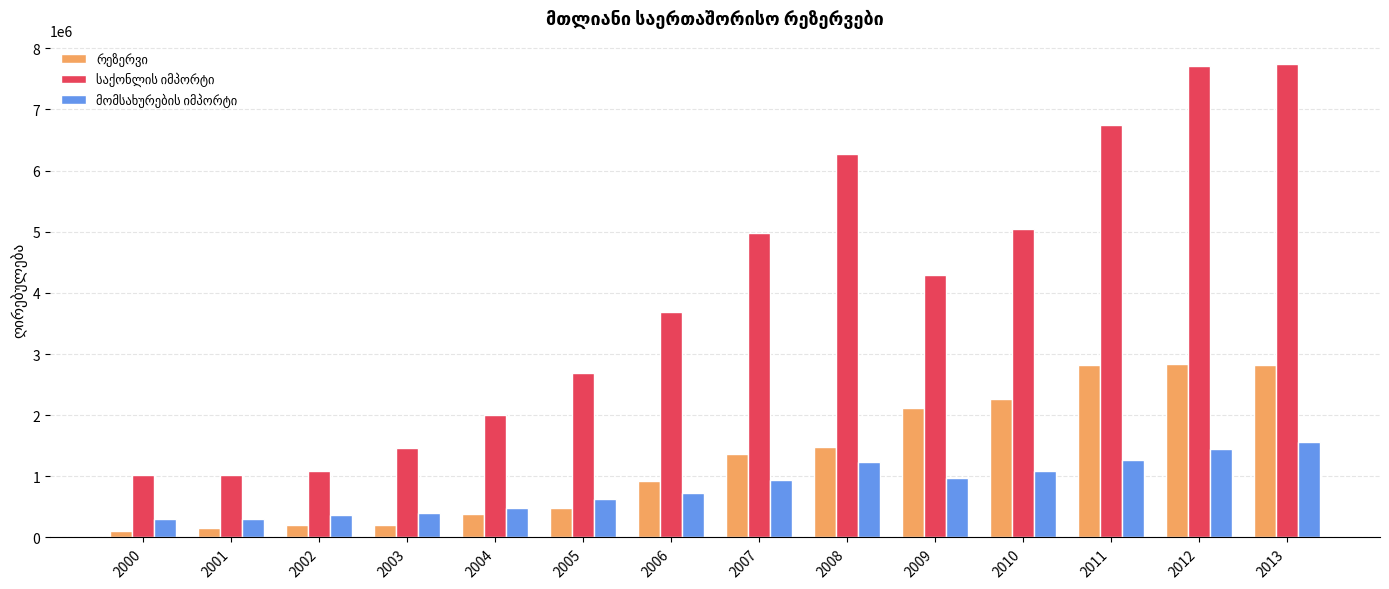

What is the total value across all series at 2007?

7278168.9